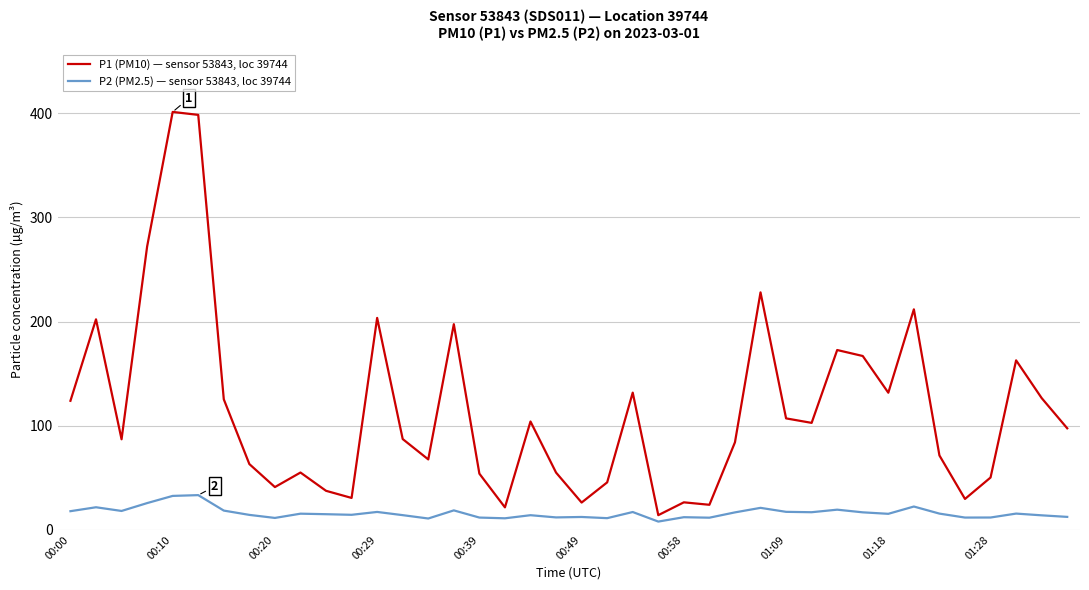

True or false: P2 (PM2.5) — sensor 53843, loc 39744 and P1 (PM10) — sensor 53843, loc 39744 intersect in this chart.

False